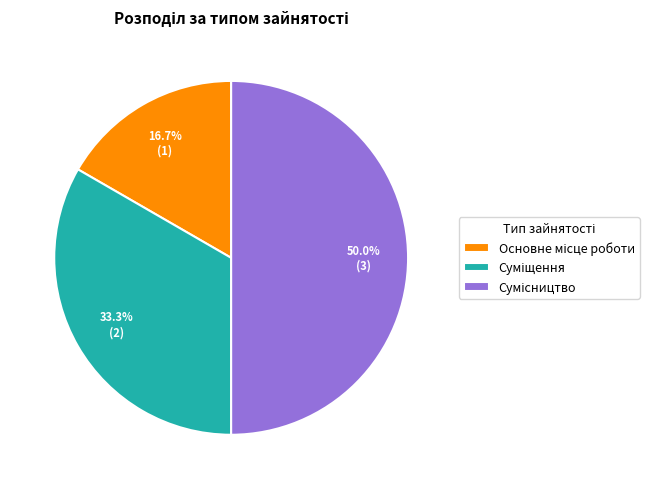

How many slices are in this pie chart?

3